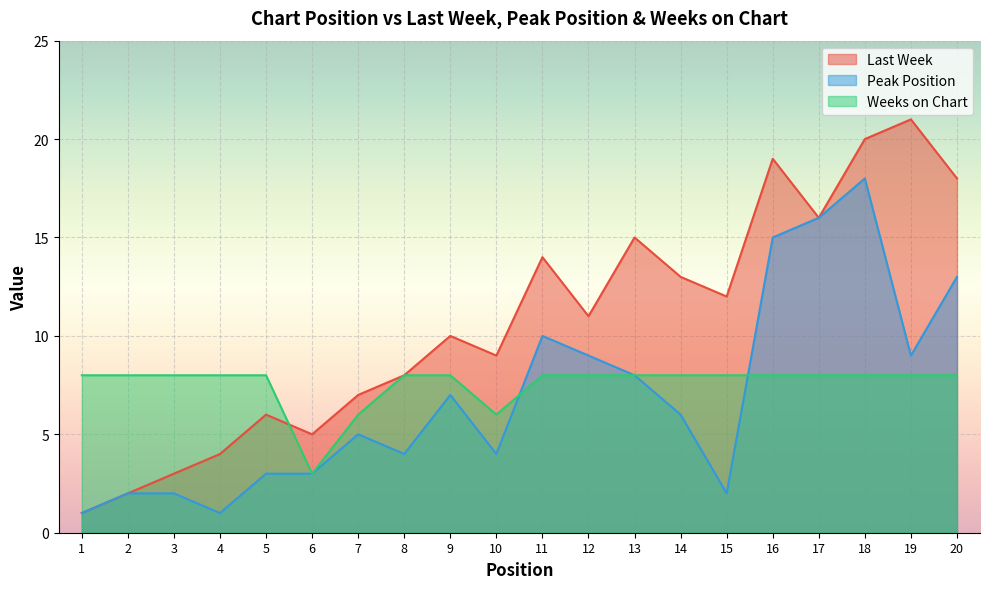

Where do Peak Position and Weeks on Chart first cross each other?

10 and 11